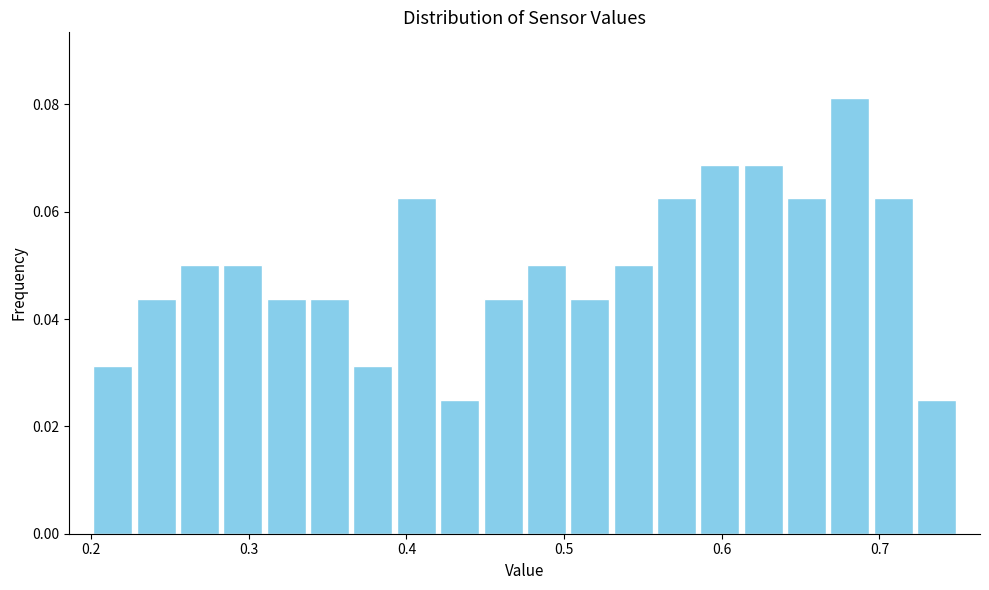

Read against the x-axis, roughly where is the centre of the tallest bar?

0.68